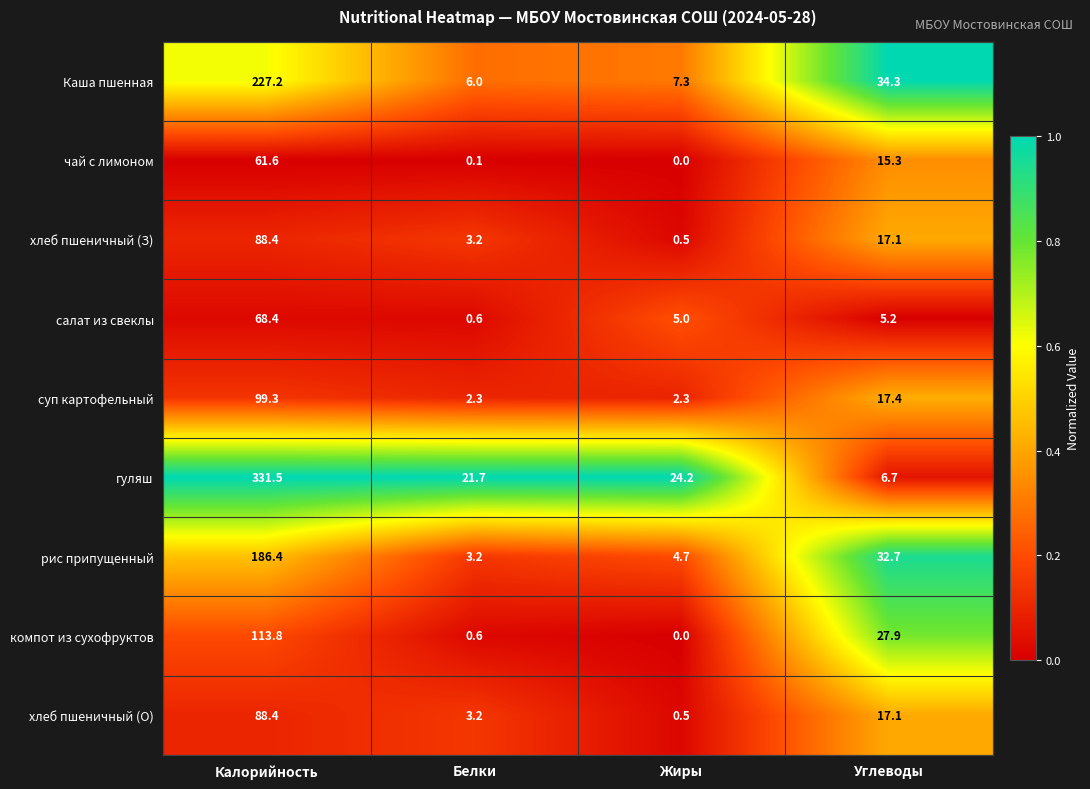

Where does the гуляш series first go above 24?

Калорийность